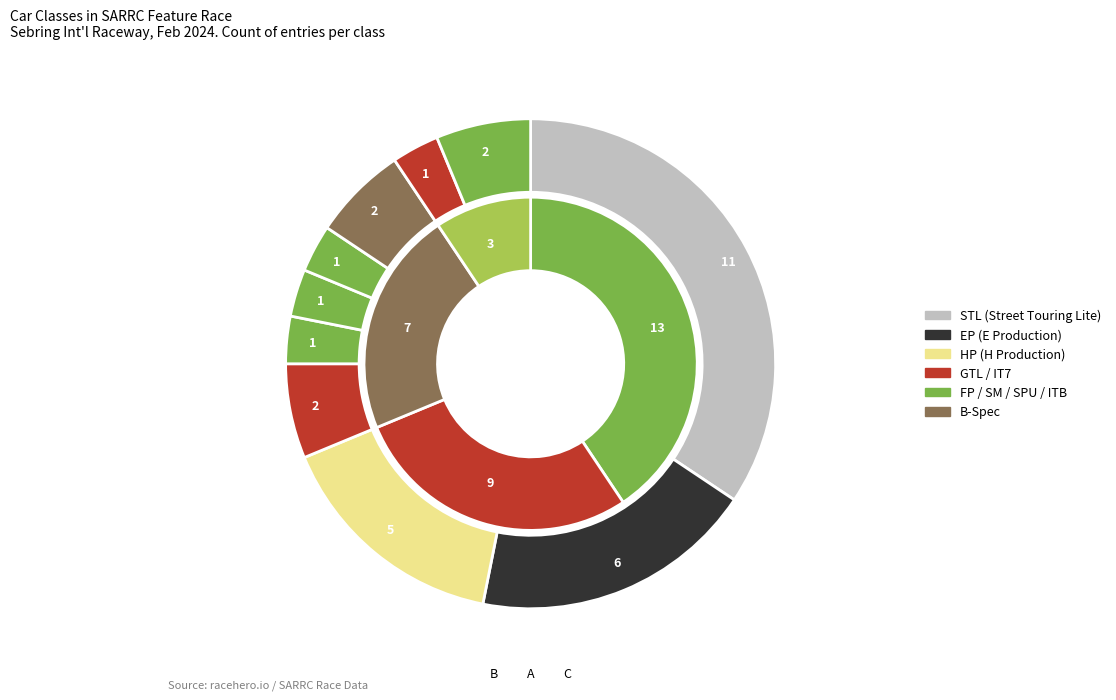

Rank the categories by value from lowest to highest.

FP, SM, SPU, IT7, GTL, B-Spec, ITB, HP, EP, STL